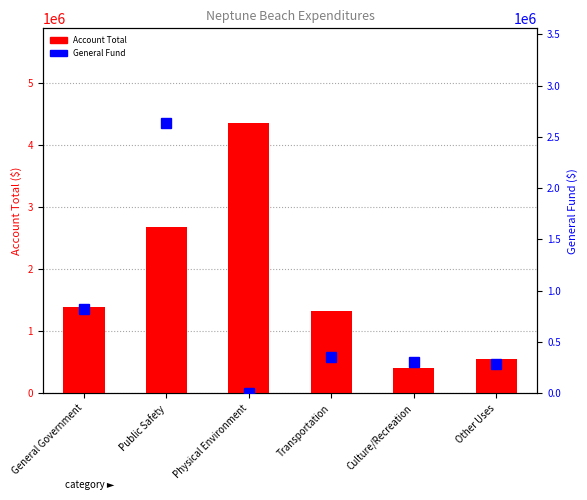

What is the spread (max minus min) of values at General Government?

560036